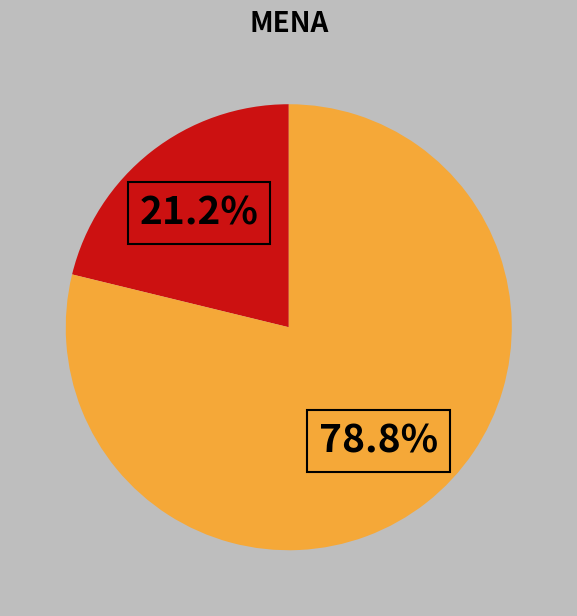

Is there a majority slice in this chart?

Yes